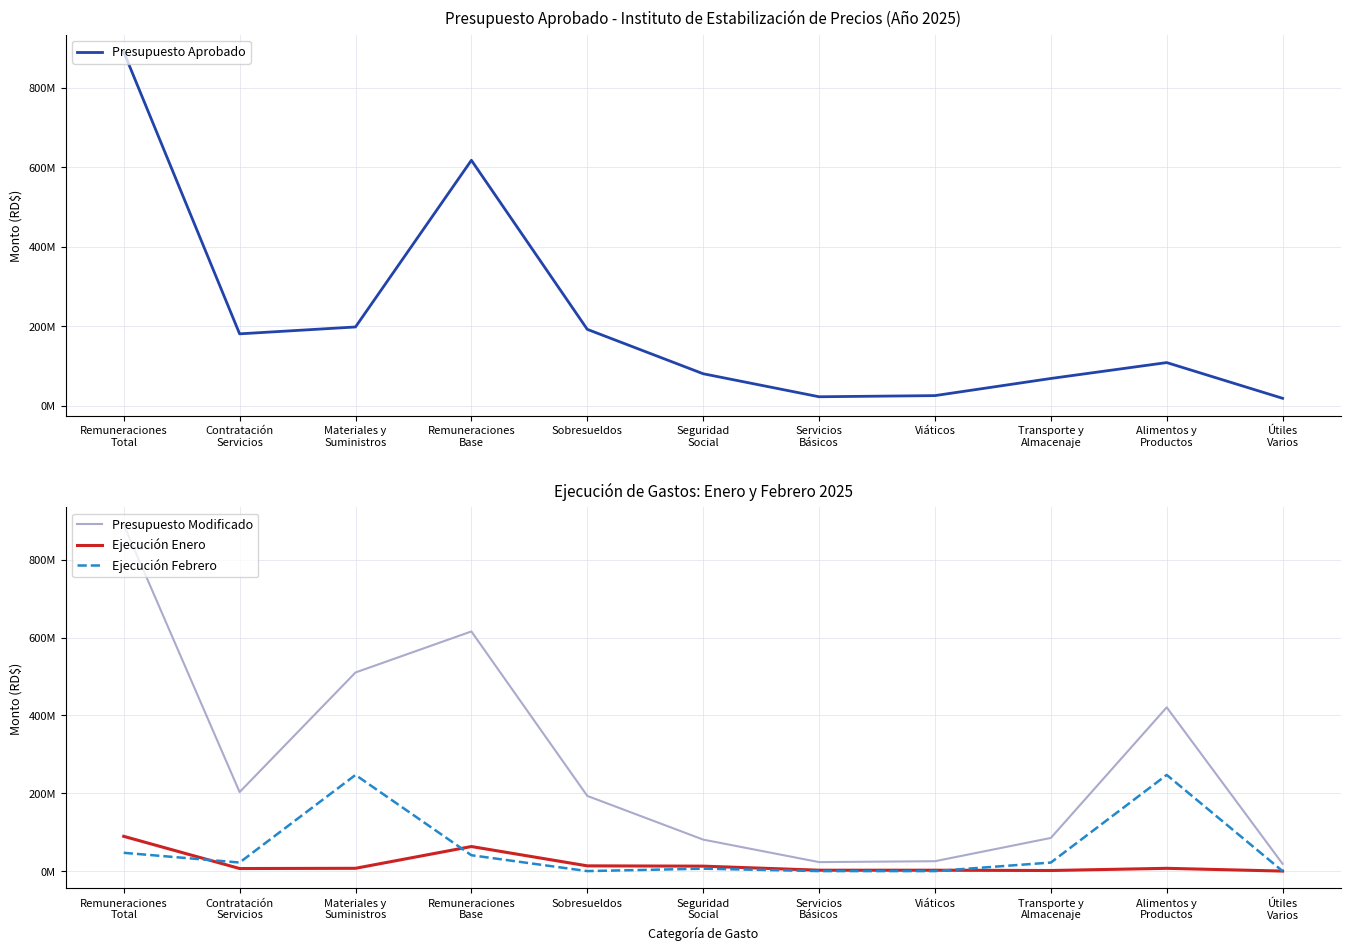

How many lines are shown in the chart?

4